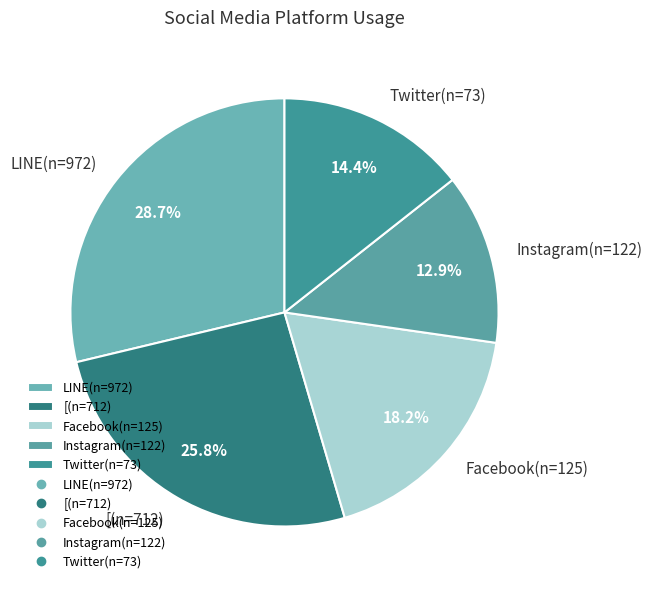

True or false: Twitter(n=73) accounts for 7% of the total.

False